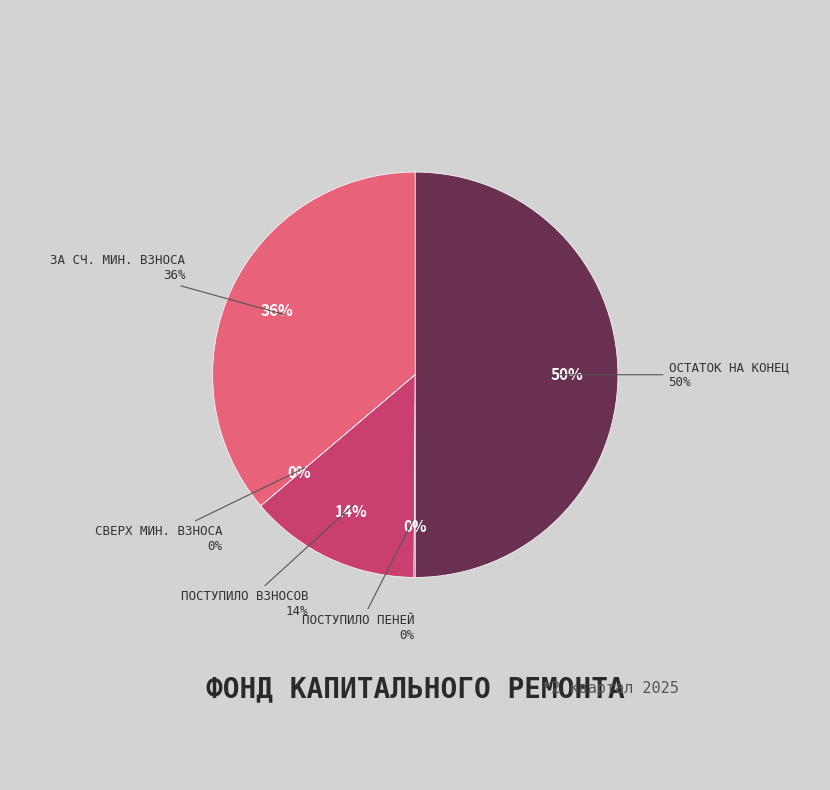

To the nearest percent, what portion does Остаток на конец периода represent?

50%